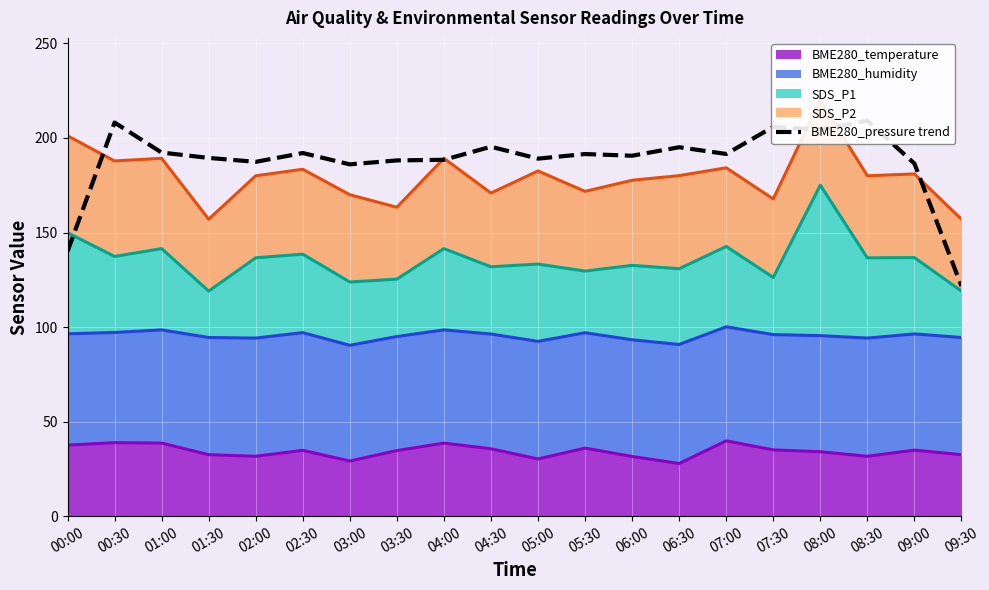

At which category does the data reach its first local peak?

00:30